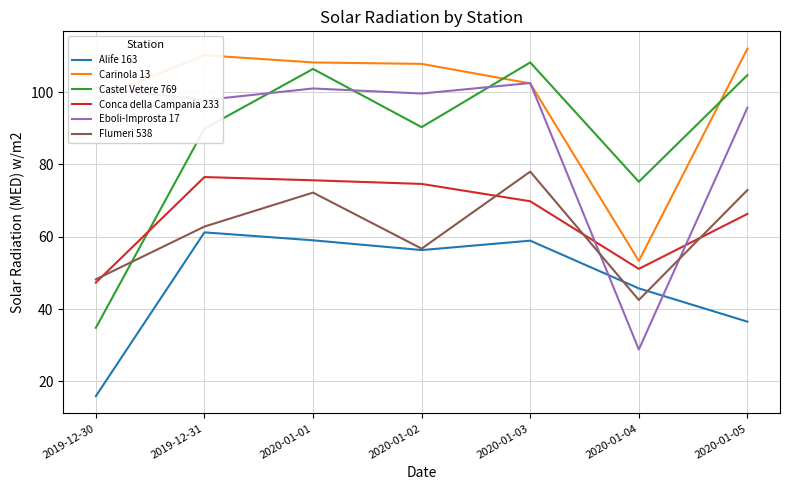

Read the Castel Vetere 769 value at 2020-01-05.

104.7